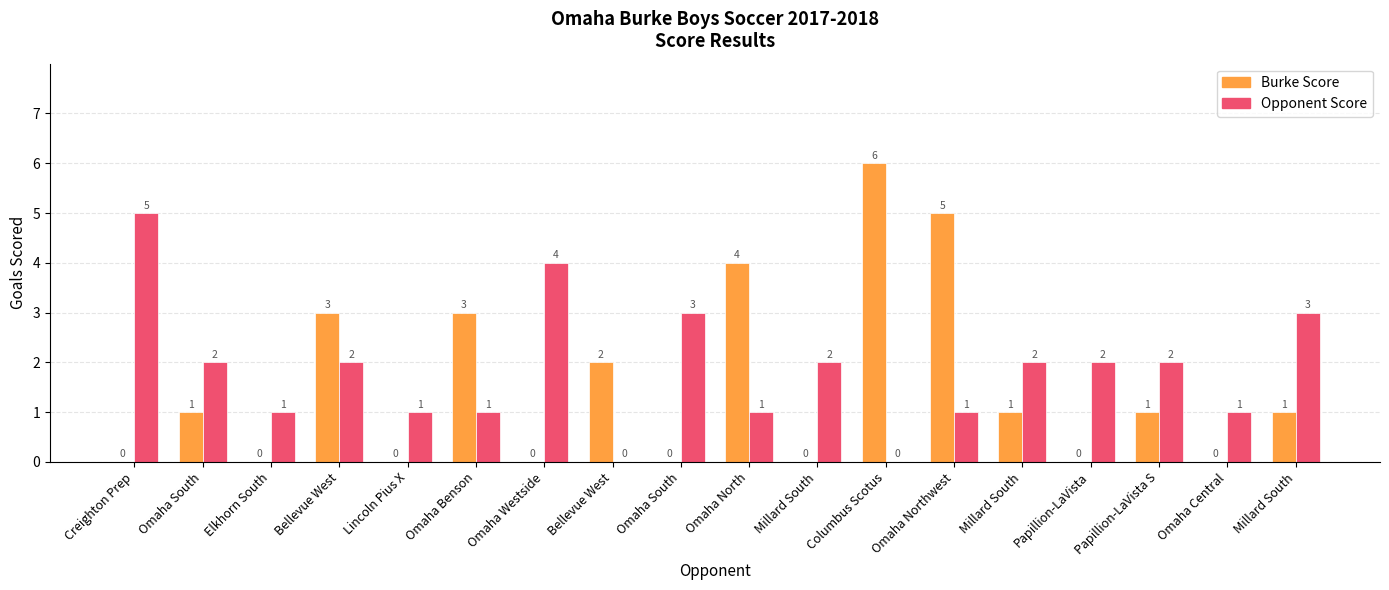

What is the spread (max minus min) of values at Elkhorn South?

1